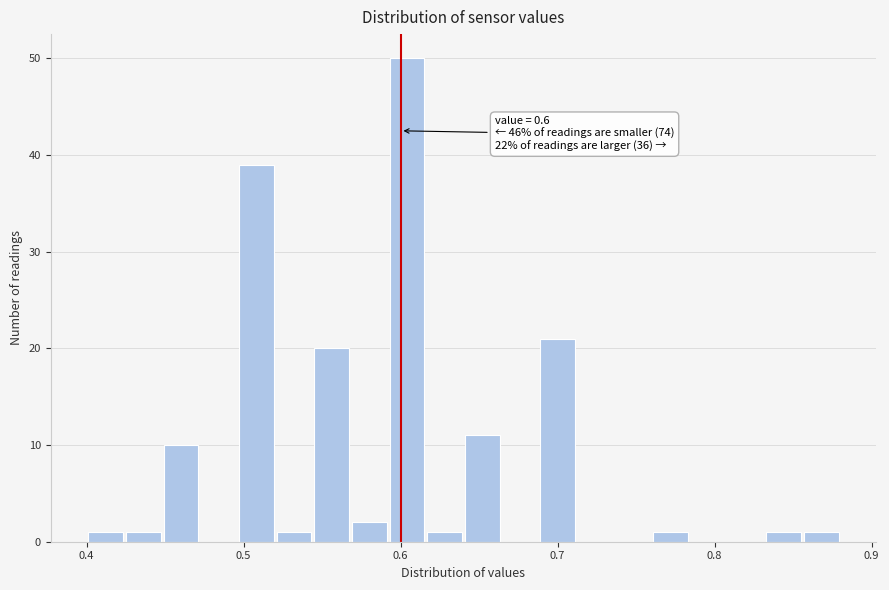

Around what value on the x-axis is the tallest bar? Give the approximate position of its centre, as read against the axis.

0.60